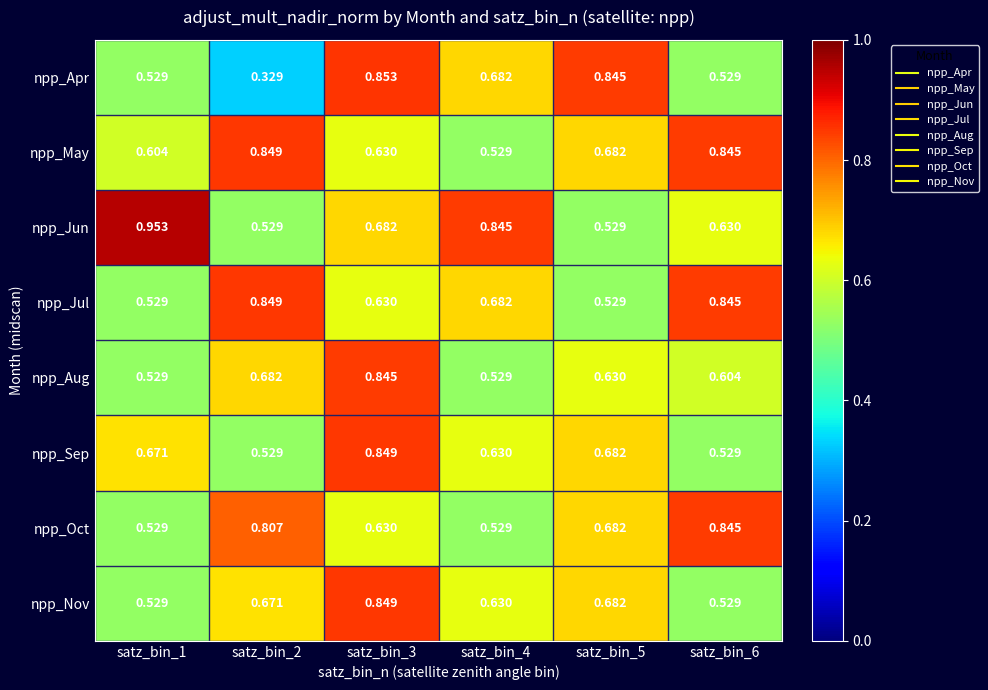

What is the total value across all series at satz_bin_2?

5.2